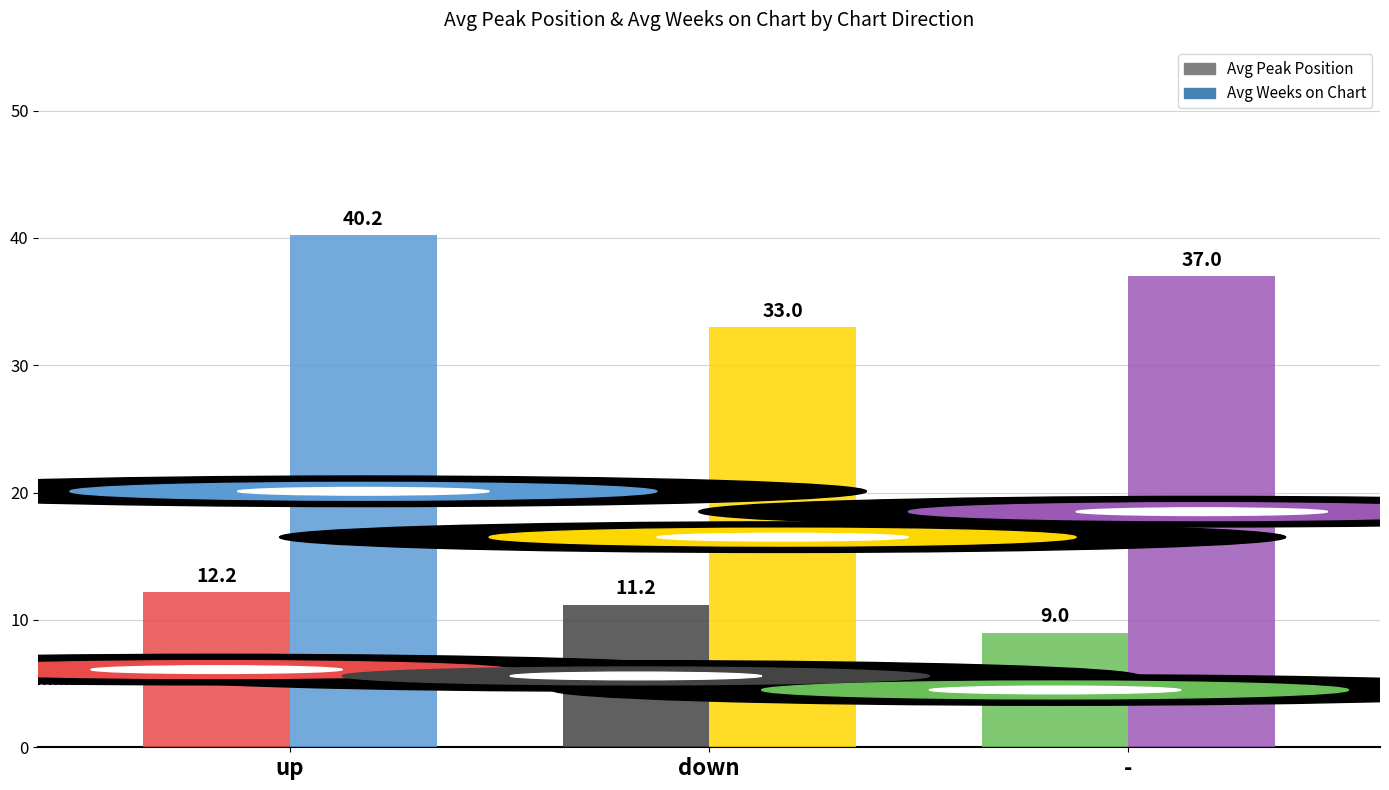

Which category has the lowest value in the Avg Peak Position series?

-